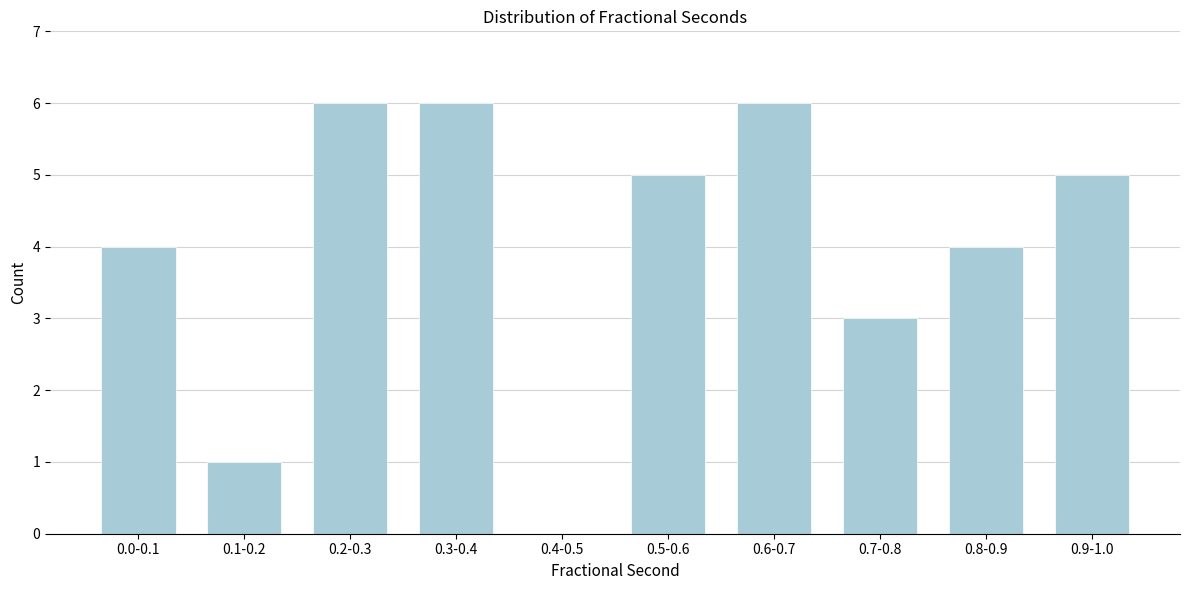

Reading right to left, transcribe all the data shown in this chart.

0.9-1.0=5	0.8-0.9=4	0.7-0.8=3	0.6-0.7=6	0.5-0.6=5	0.4-0.5=0	0.3-0.4=6	0.2-0.3=6	0.1-0.2=1	0.0-0.1=4